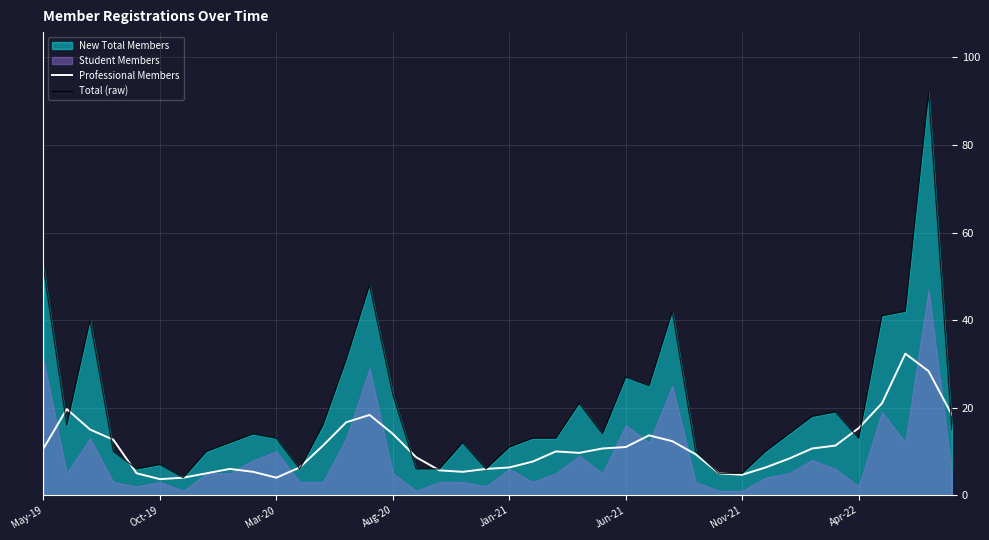

What is the maximum value shown in the chart?

92.0